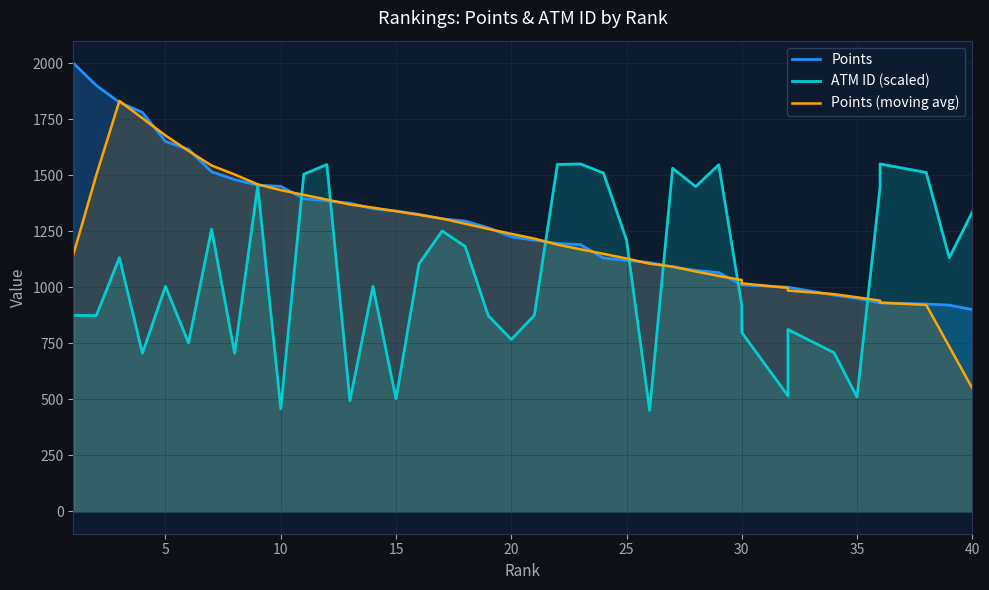

True or false: Points and ATM ID (scaled) intersect in this chart.

True